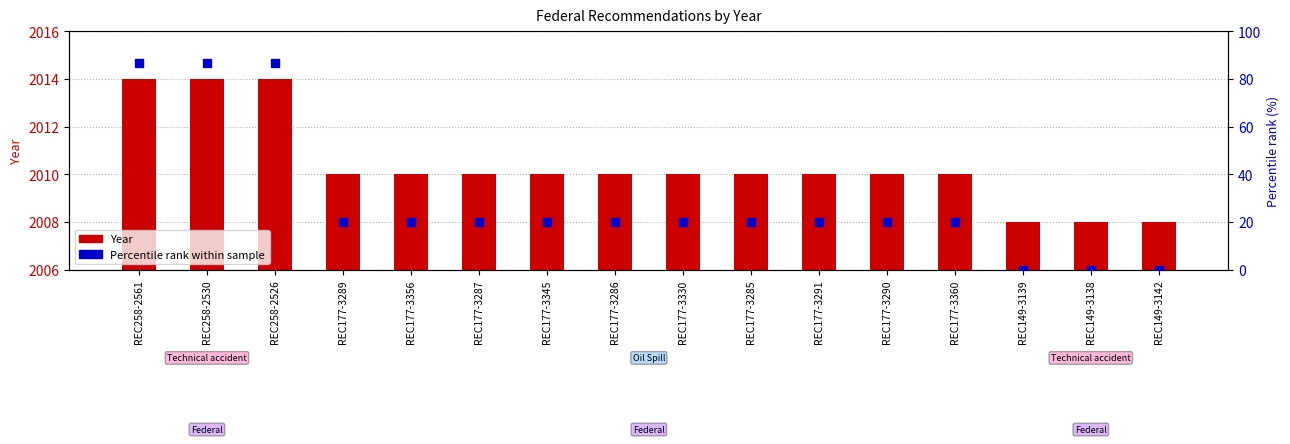

At which category is the sum across all series the highest?

REC258-2561